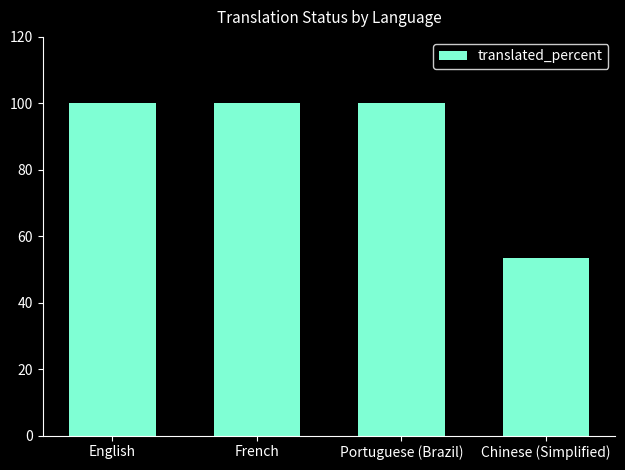

What is the maximum value shown in the chart?

100.0